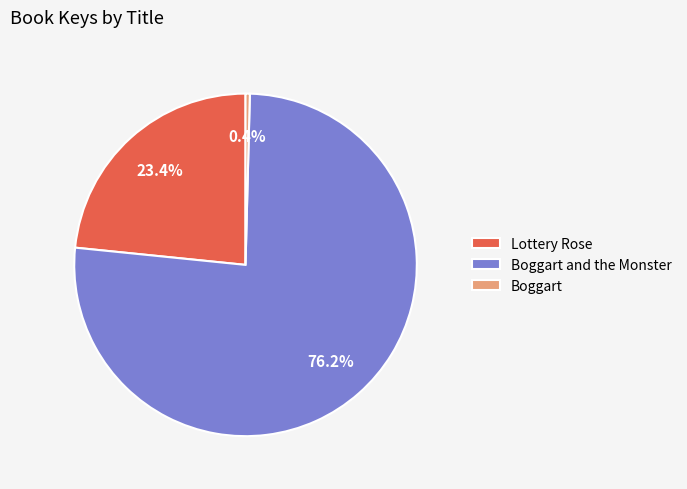

Is it true that Lottery Rose is 23% of the pie?

True